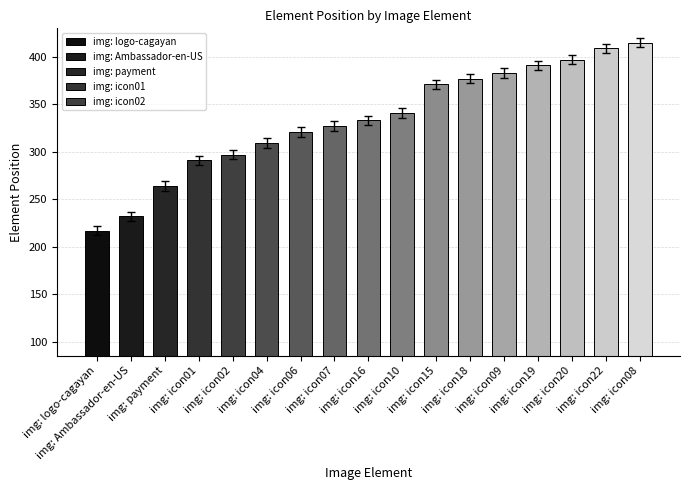

The chart shows a value of 169 at img: icon02. True or false?

False